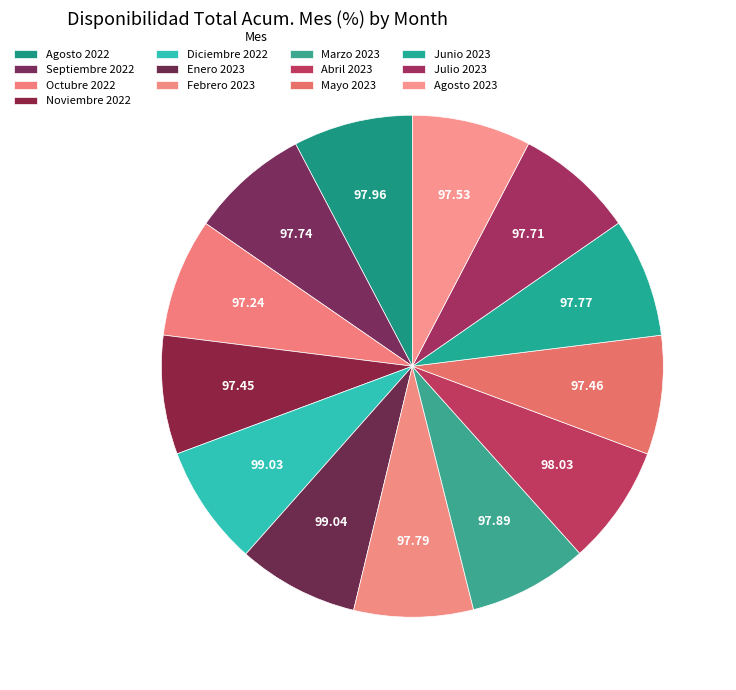

The Octubre 2022 slice represents 8% of the pie. True or false?

True